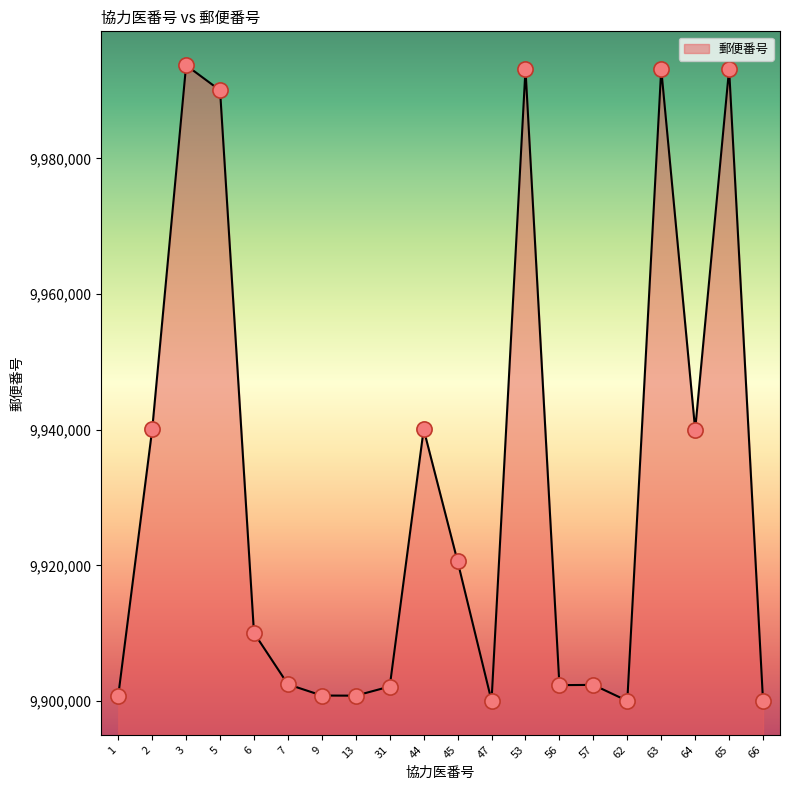

Between 66 and 3, which is larger?

3